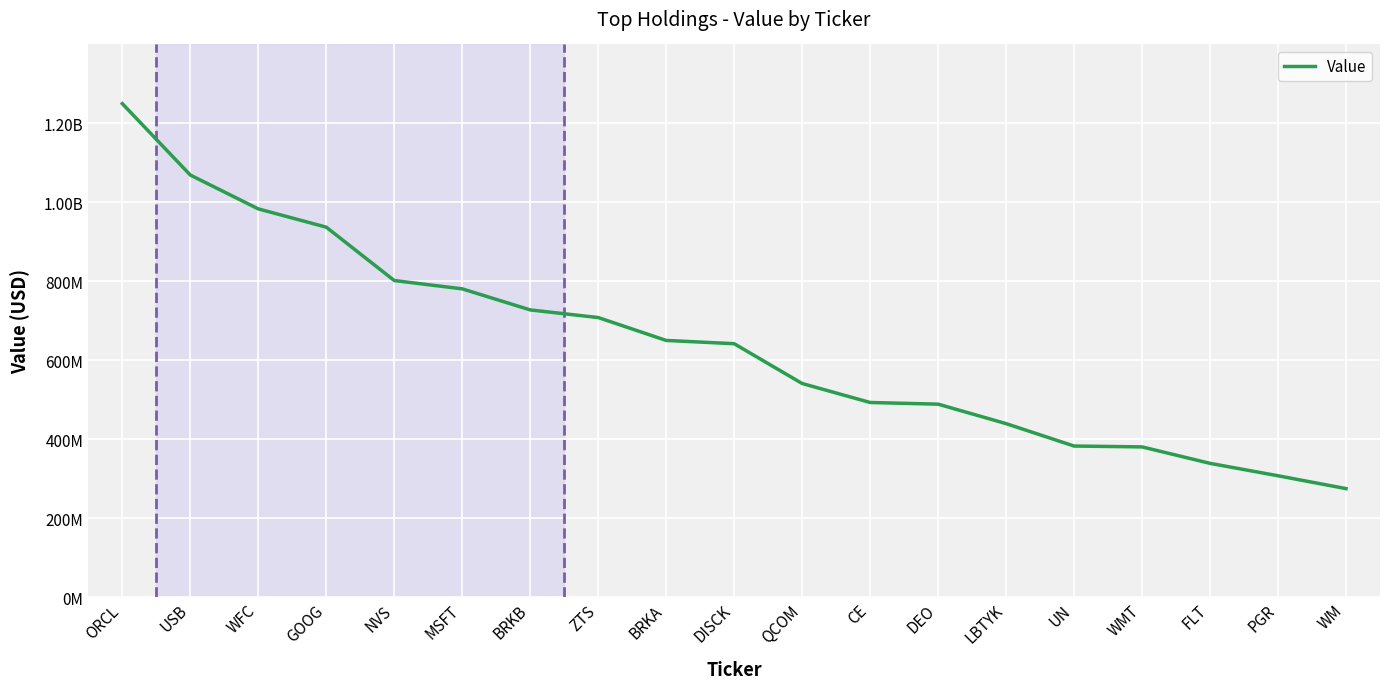

Does the chart have visible grid lines?

Yes